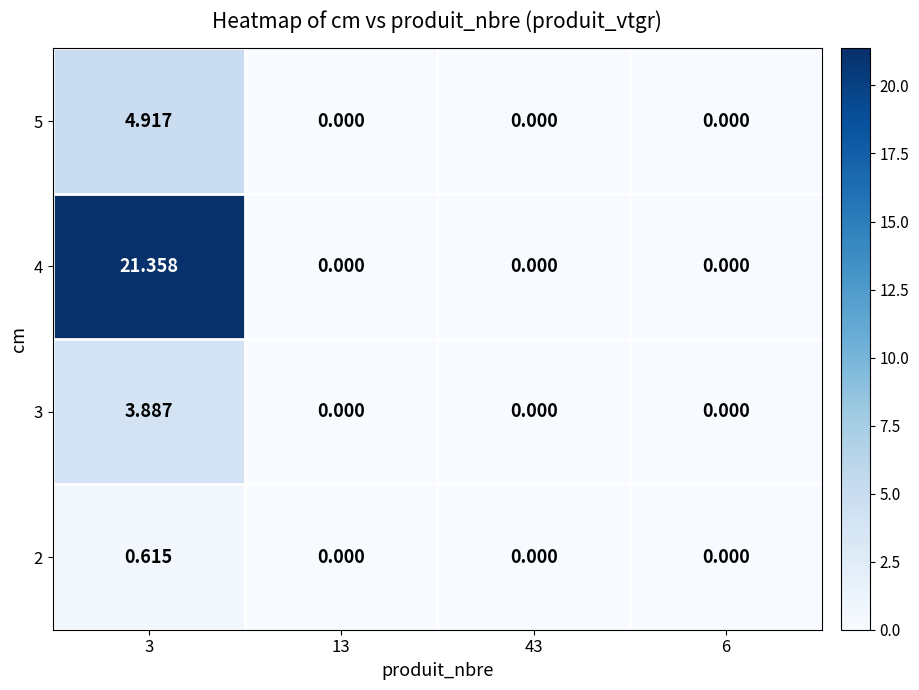

Count the number of data series in this chart.

4